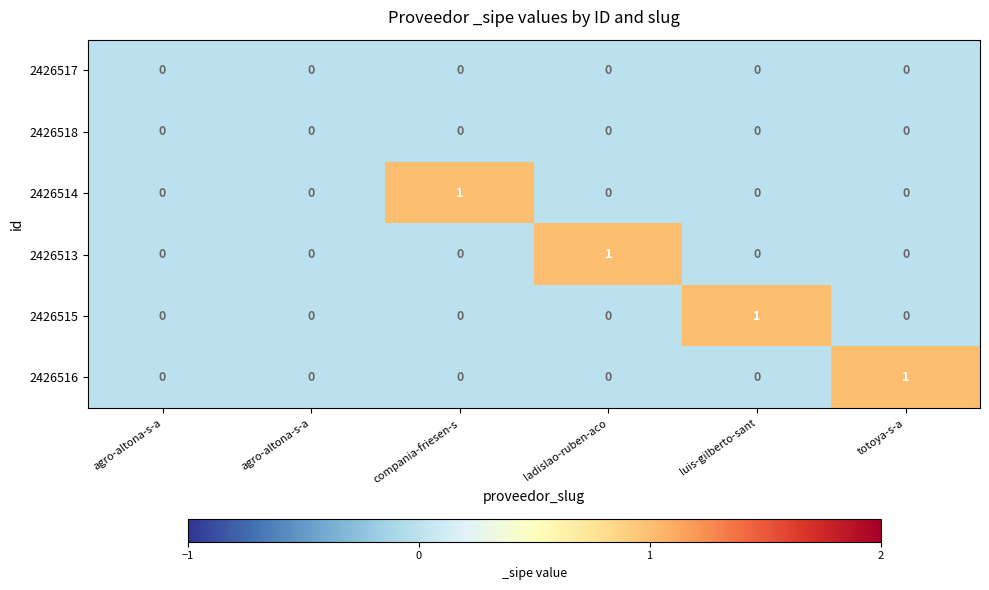

Reading right to left, list all the values displayed in this chart.

2426517: totoya-s-a=0	luis-gilberto-sant=0	ladislao-ruben-aco=0	compania-friesen-s=0	agro-altona-s-a=0	agro-altona-s-a=0
2426518: totoya-s-a=0	luis-gilberto-sant=0	ladislao-ruben-aco=0	compania-friesen-s=0	agro-altona-s-a=0	agro-altona-s-a=0
2426514: totoya-s-a=0	luis-gilberto-sant=0	ladislao-ruben-aco=0	compania-friesen-s=1	agro-altona-s-a=0	agro-altona-s-a=0
2426513: totoya-s-a=0	luis-gilberto-sant=0	ladislao-ruben-aco=1	compania-friesen-s=0	agro-altona-s-a=0	agro-altona-s-a=0
2426515: totoya-s-a=0	luis-gilberto-sant=1	ladislao-ruben-aco=0	compania-friesen-s=0	agro-altona-s-a=0	agro-altona-s-a=0
2426516: totoya-s-a=1	luis-gilberto-sant=0	ladislao-ruben-aco=0	compania-friesen-s=0	agro-altona-s-a=0	agro-altona-s-a=0